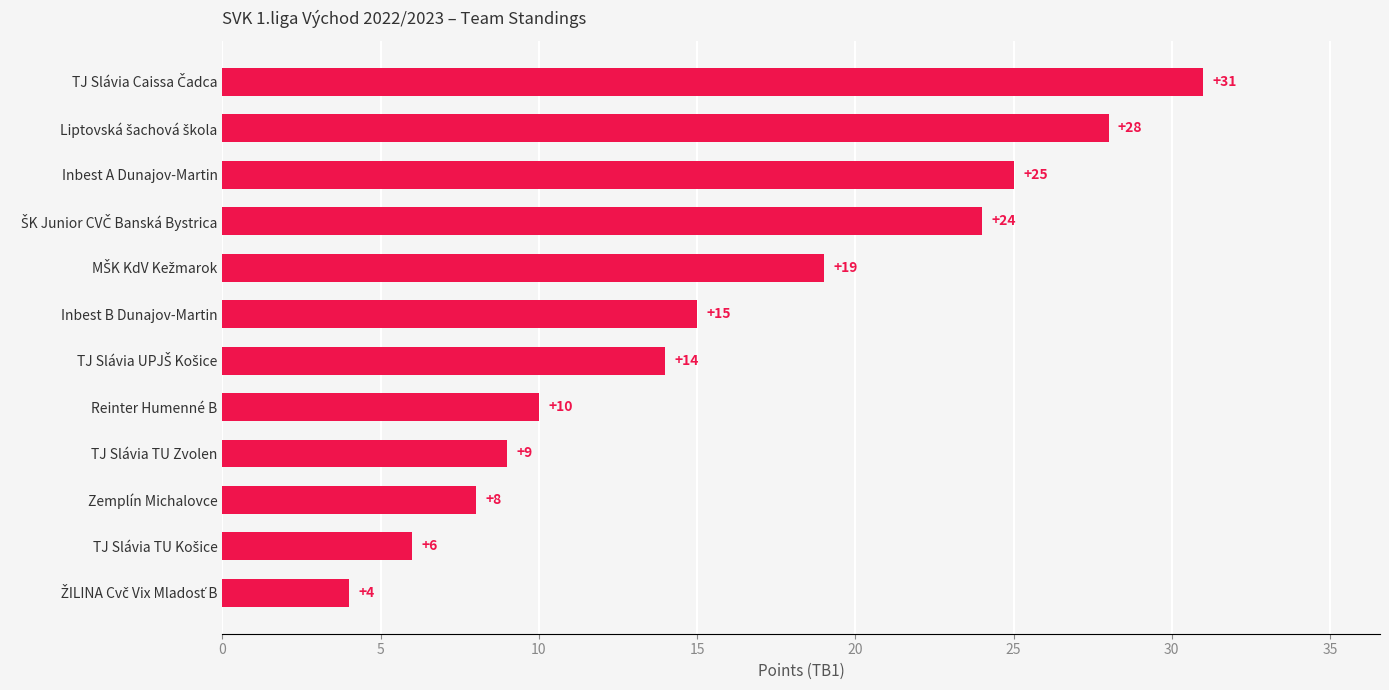

Does the chart contain stacked bars?

No